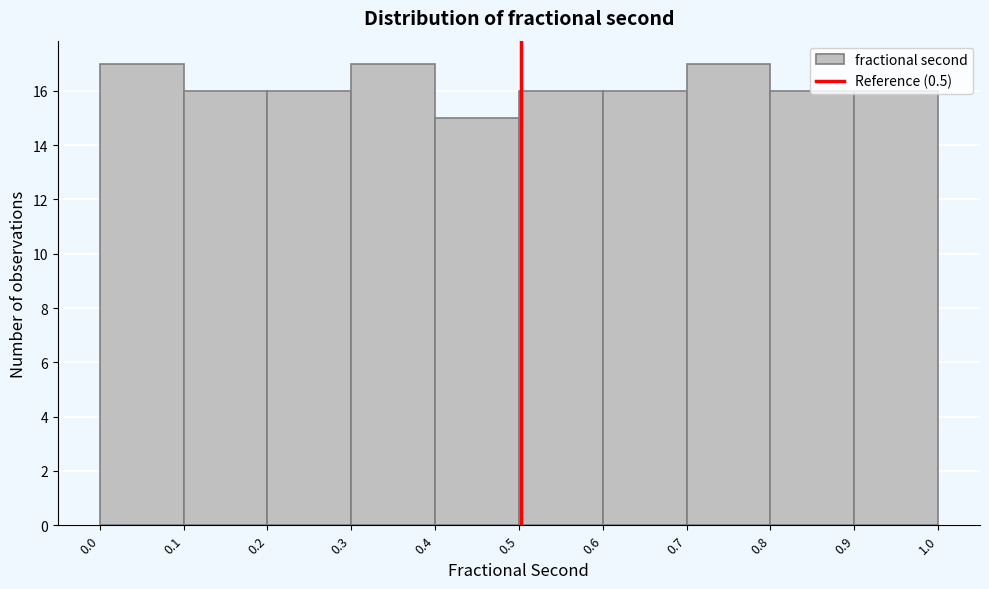

What is the height of the bar covering 0.6 to 0.7 on the x-axis? The values are not printed on the chart, so give them approximately, as read against the axis.

16